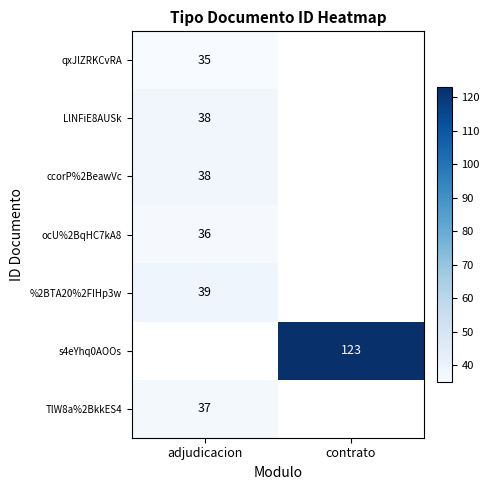

Is it true that TlW8a%2BkkES4 equals 23 at adjudicacion?

False